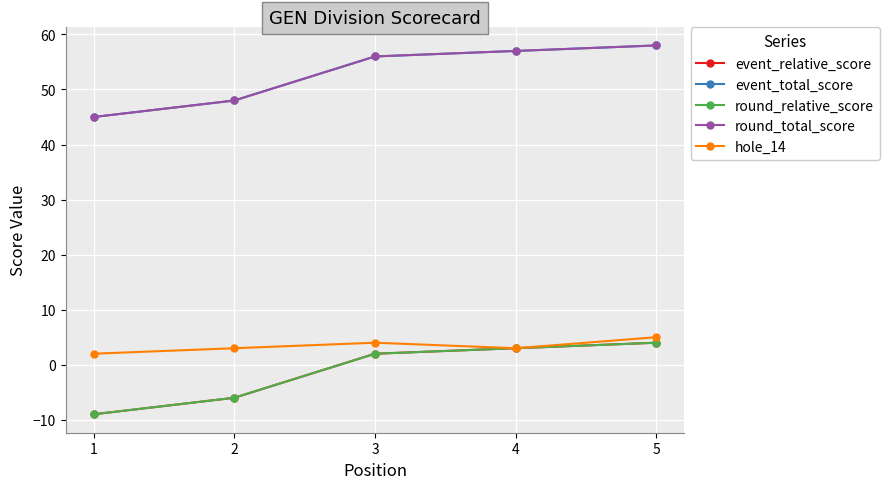

Is this an area chart (filled region under the line)?

No